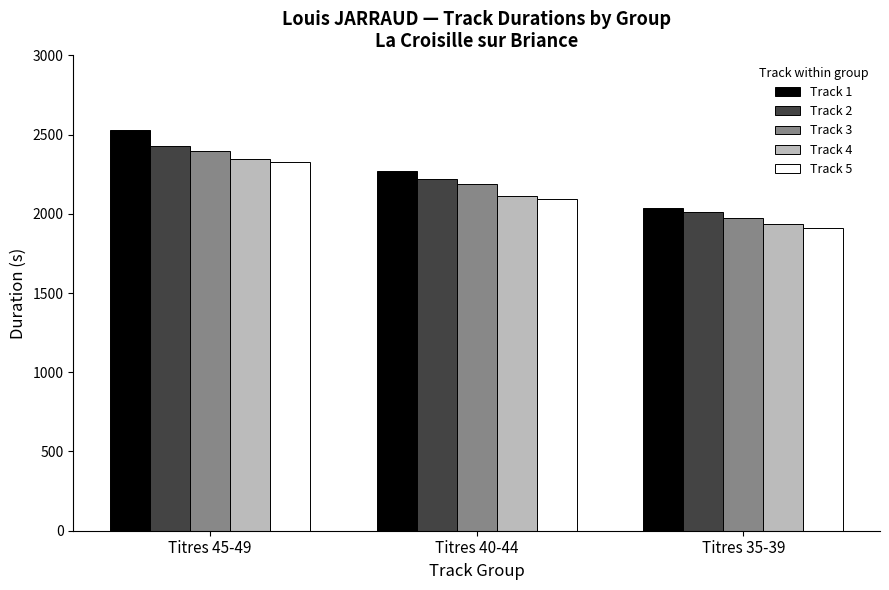

Reading right to left, what are all the values shown in this chart?

Track 1: 2035	2270	2531
Track 2: 2014	2217	2427
Track 3: 1975	2189	2395
Track 4: 1937	2112	2347
Track 5: 1911	2096	2326